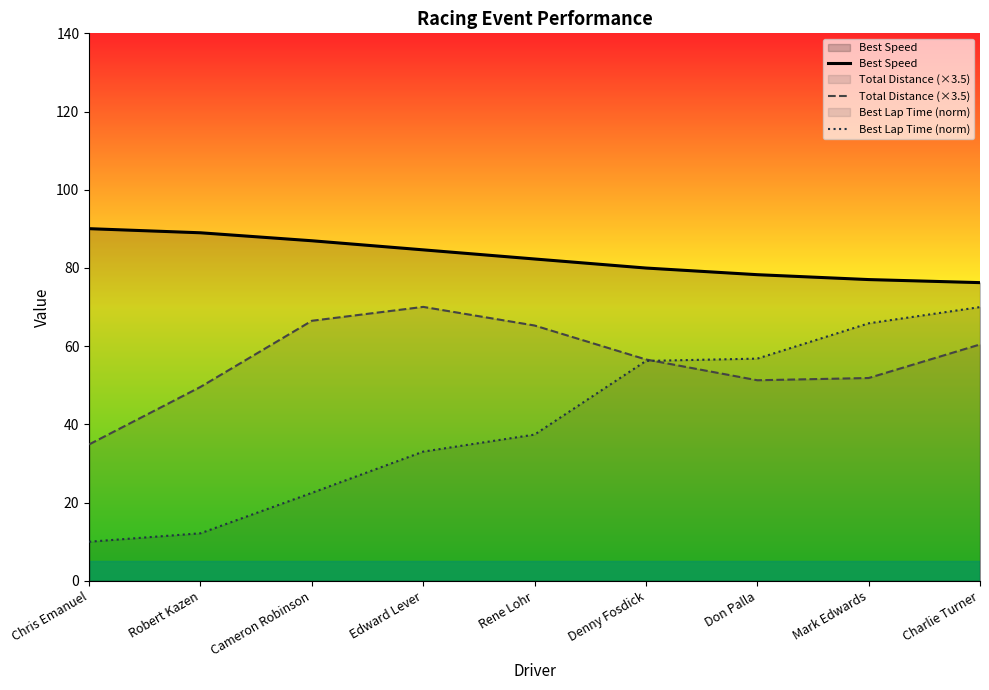

Does the chart have visible grid lines?

No